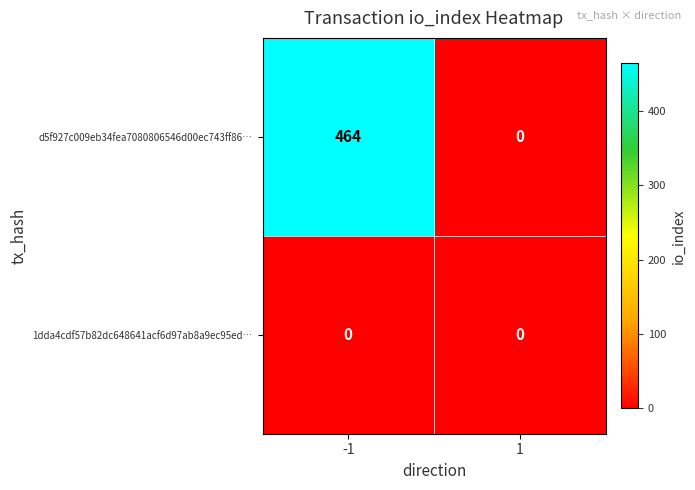

At how many categories does at least one series exceed 119?

1